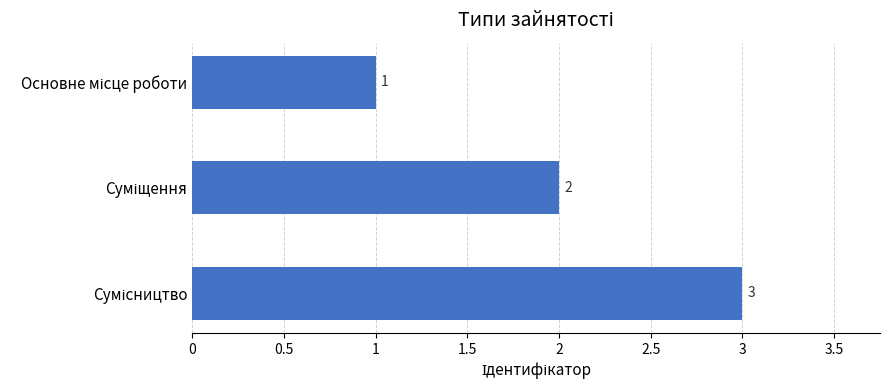

What is the greatest value displayed?

3